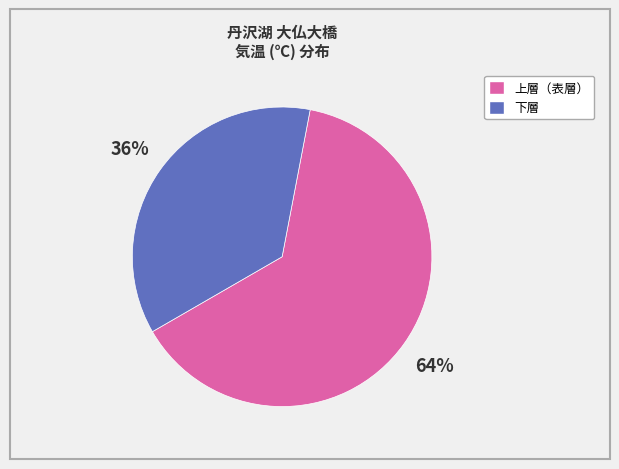

Does any single category account for the majority?

Yes